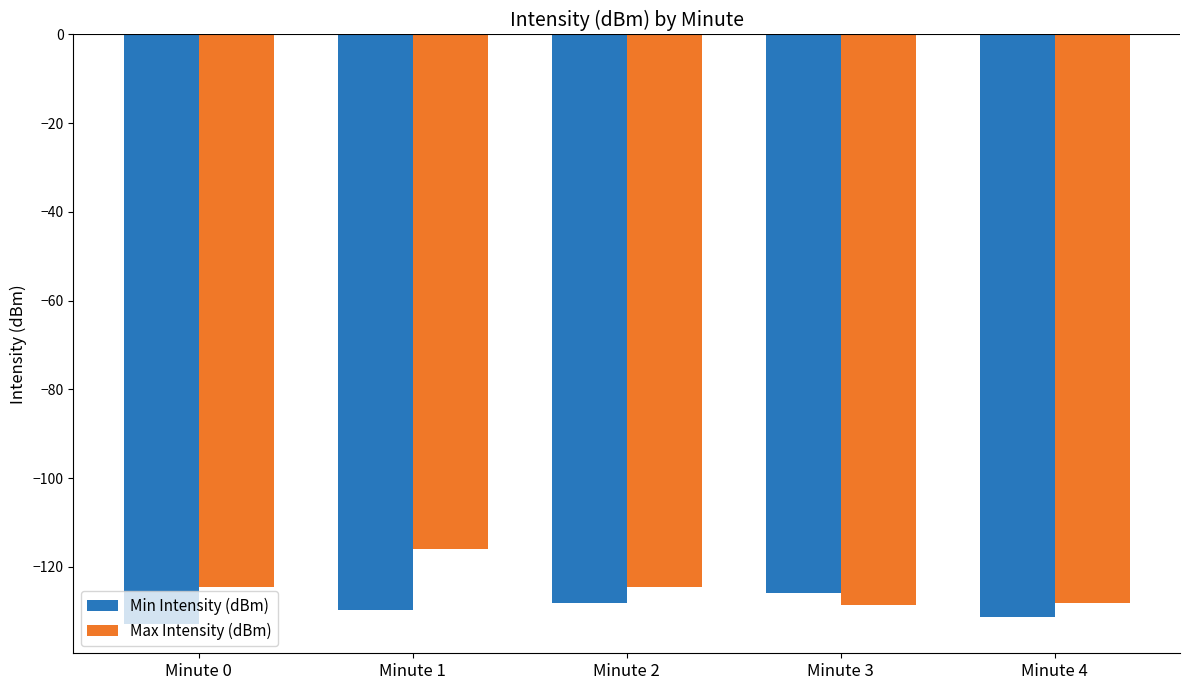

How many data points does each series have?

5